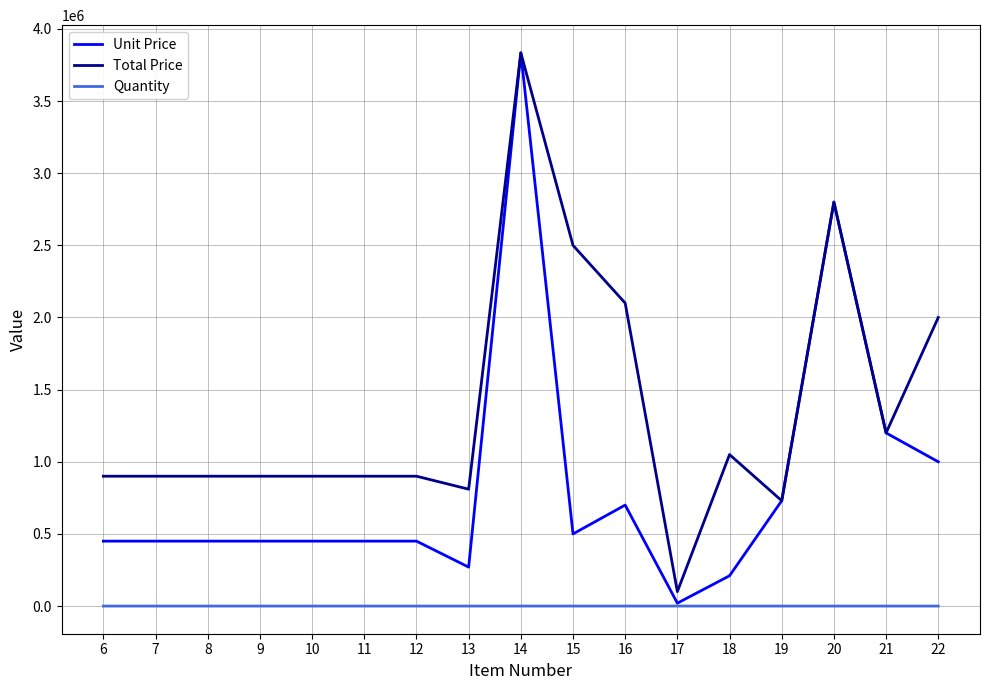

Between 8 and 17, which series saw the biggest shift?

Total Price